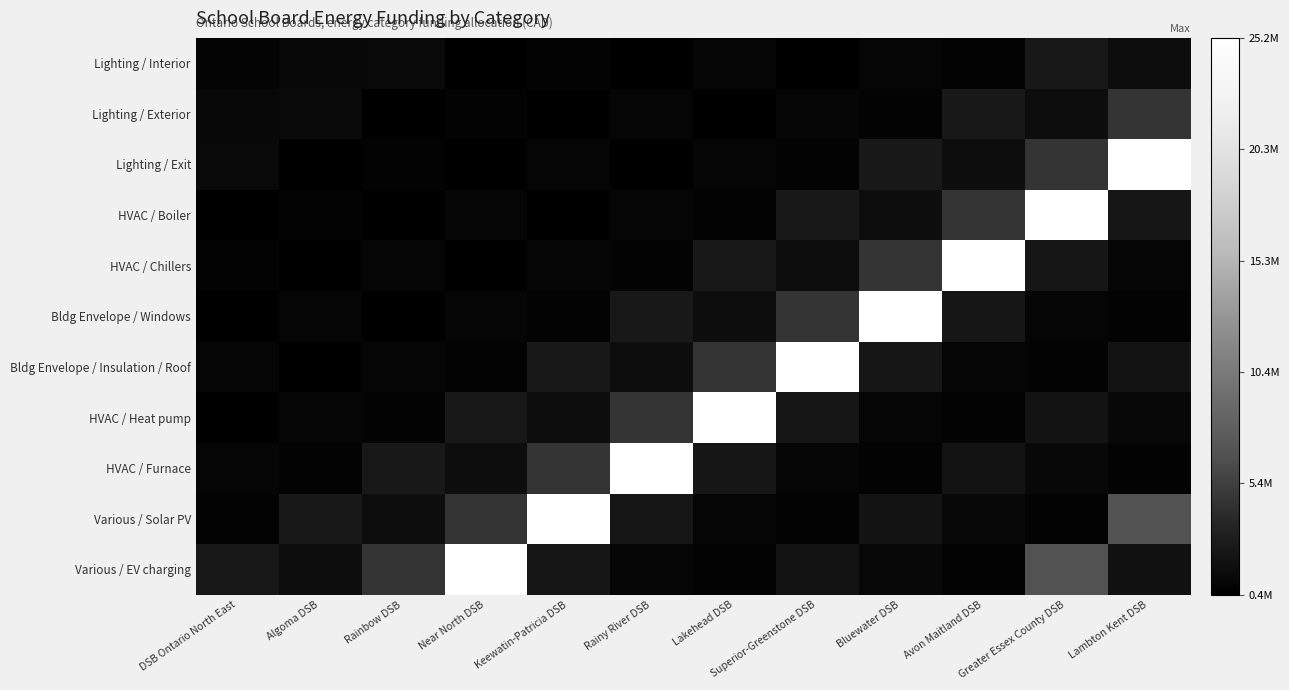

Reading left to right, what are all the values shown in this chart?

Lighting / Interior: DSB Ontario North East=873960	Algoma DSB=1143280	Rainbow DSB=1290260	Near North DSB=483280	Keewatin-Patricia DSB=832920	Rainy River DSB=447160	Lakehead DSB=980050	Superior-Greenstone DSB=498640	Bluewater DSB=980140	Avon Maitland DSB=832360	Greater Essex County DSB=2522600	Lambton Kent DSB=1642090
Lighting / Exterior: DSB Ontario North East=1143280	Algoma DSB=1290260	Rainbow DSB=483280	Near North DSB=832920	Keewatin-Patricia DSB=447160	Rainy River DSB=980050	Lakehead DSB=498640	Superior-Greenstone DSB=980140	Bluewater DSB=832360	Avon Maitland DSB=2522600	Greater Essex County DSB=1642090	Lambton Kent DSB=4671680
Lighting / Exit: DSB Ontario North East=1290260	Algoma DSB=483280	Rainbow DSB=832920	Near North DSB=447160	Keewatin-Patricia DSB=980050	Rainy River DSB=498640	Lakehead DSB=980140	Superior-Greenstone DSB=832360	Bluewater DSB=2522600	Avon Maitland DSB=1642090	Greater Essex County DSB=4671680	Lambton Kent DSB=25234160
HVAC / Boiler: DSB Ontario North East=483280	Algoma DSB=832920	Rainbow DSB=447160	Near North DSB=980050	Keewatin-Patricia DSB=498640	Rainy River DSB=980140	Lakehead DSB=832360	Superior-Greenstone DSB=2522600	Bluewater DSB=1642090	Avon Maitland DSB=4671680	Greater Essex County DSB=25234160	Lambton Kent DSB=2315980
HVAC / Chillers: DSB Ontario North East=832920	Algoma DSB=447160	Rainbow DSB=980050	Near North DSB=498640	Keewatin-Patricia DSB=980140	Rainy River DSB=832360	Lakehead DSB=2522600	Superior-Greenstone DSB=1642090	Bluewater DSB=4671680	Avon Maitland DSB=25234160	Greater Essex County DSB=2315980	Lambton Kent DSB=1024280
Bldg Envelope / Windows: DSB Ontario North East=447160	Algoma DSB=980050	Rainbow DSB=498640	Near North DSB=980140	Keewatin-Patricia DSB=832360	Rainy River DSB=2522600	Lakehead DSB=1642090	Superior-Greenstone DSB=4671680	Bluewater DSB=25234160	Avon Maitland DSB=2315980	Greater Essex County DSB=1024280	Lambton Kent DSB=834250
Bldg Envelope / Insulation / Roof: DSB Ontario North East=980050	Algoma DSB=498640	Rainbow DSB=980140	Near North DSB=832360	Keewatin-Patricia DSB=2522600	Rainy River DSB=1642090	Lakehead DSB=4671680	Superior-Greenstone DSB=25234160	Bluewater DSB=2315980	Avon Maitland DSB=1024280	Greater Essex County DSB=834250	Lambton Kent DSB=2169140
HVAC / Heat pump: DSB Ontario North East=498640	Algoma DSB=980140	Rainbow DSB=832360	Near North DSB=2522600	Keewatin-Patricia DSB=1642090	Rainy River DSB=4671680	Lakehead DSB=25234160	Superior-Greenstone DSB=2315980	Bluewater DSB=1024280	Avon Maitland DSB=834250	Greater Essex County DSB=2169140	Lambton Kent DSB=1172240
HVAC / Furnace: DSB Ontario North East=980140	Algoma DSB=832360	Rainbow DSB=2522600	Near North DSB=1642090	Keewatin-Patricia DSB=4671680	Rainy River DSB=25234160	Lakehead DSB=2315980	Superior-Greenstone DSB=1024280	Bluewater DSB=834250	Avon Maitland DSB=2169140	Greater Essex County DSB=1172240	Lambton Kent DSB=788900
Various / Solar PV: DSB Ontario North East=832360	Algoma DSB=2522600	Rainbow DSB=1642090	Near North DSB=4671680	Keewatin-Patricia DSB=25234160	Rainy River DSB=2315980	Lakehead DSB=1024280	Superior-Greenstone DSB=834250	Bluewater DSB=2169140	Avon Maitland DSB=1172240	Greater Essex County DSB=788900	Lambton Kent DSB=6648610
Various / EV charging: DSB Ontario North East=2522600	Algoma DSB=1642090	Rainbow DSB=4671680	Near North DSB=25234160	Keewatin-Patricia DSB=2315980	Rainy River DSB=1024280	Lakehead DSB=834250	Superior-Greenstone DSB=2169140	Bluewater DSB=1172240	Avon Maitland DSB=788900	Greater Essex County DSB=6648610	Lambton Kent DSB=1963780